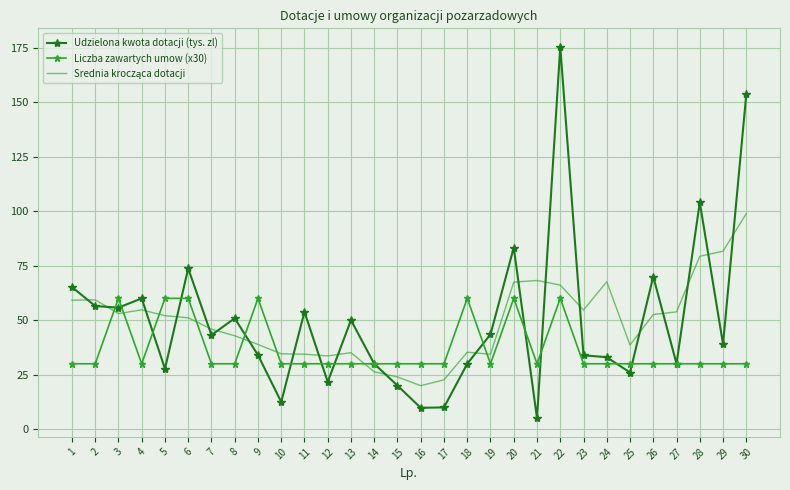

What is the maximum value shown in the chart?

175.3